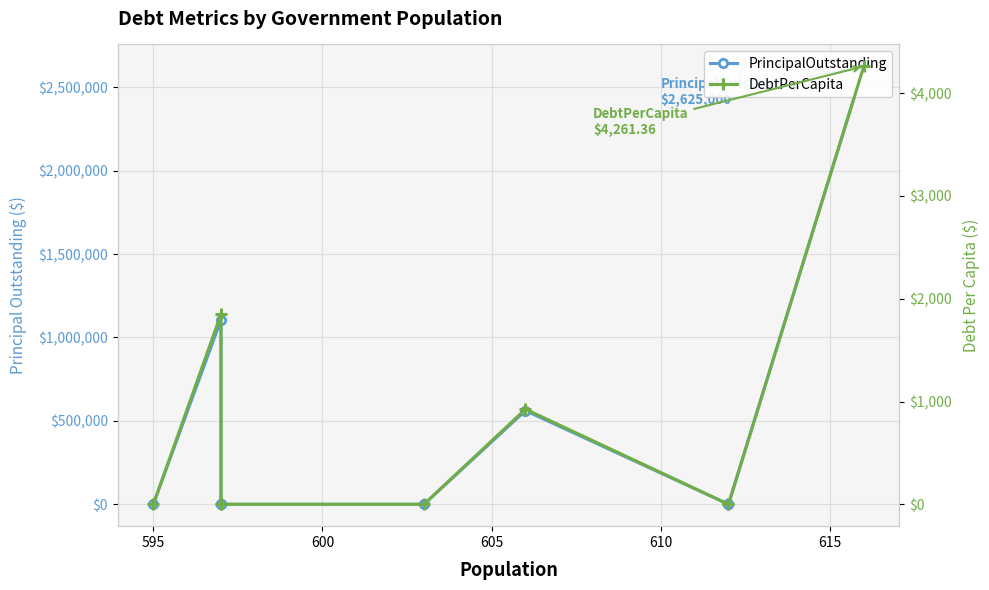

True or false: PrincipalOutstanding and DebtPerCapita cross at least once.

False